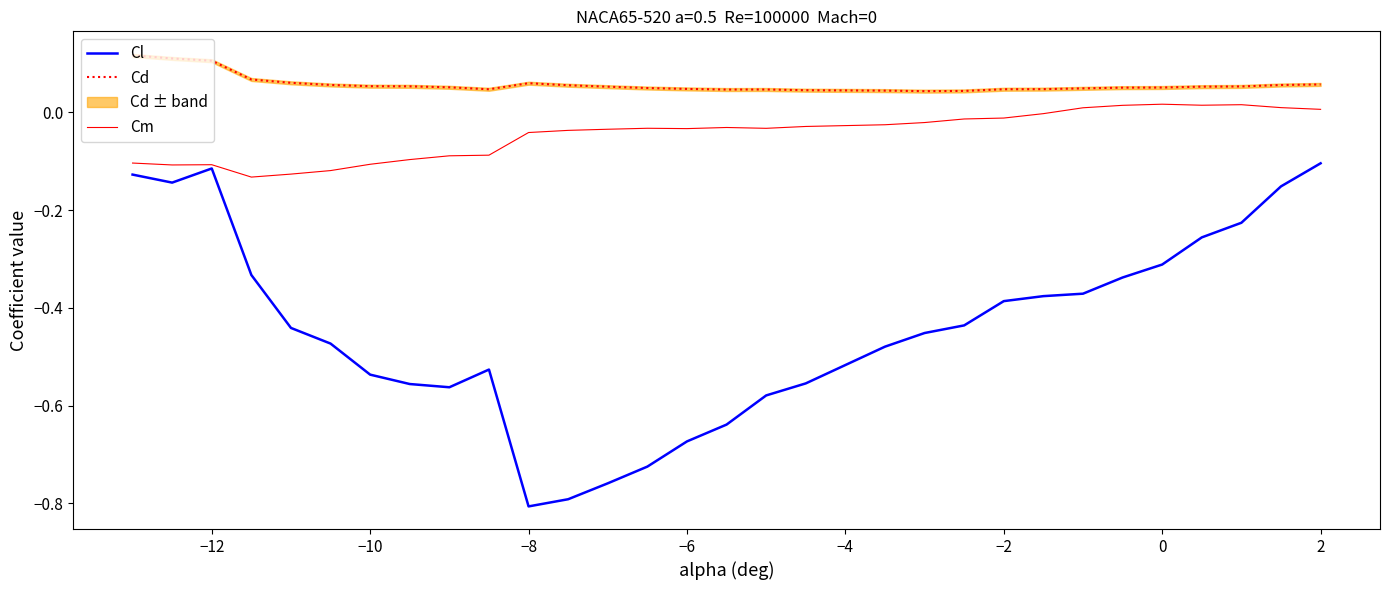

True or false: Cd and Cl intersect in this chart.

False